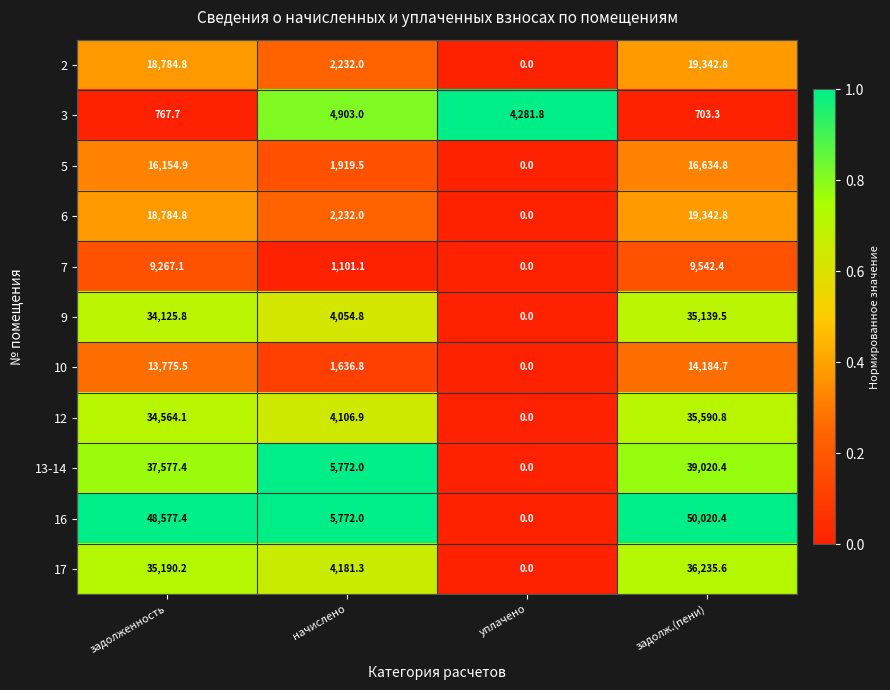

Rank the categories by 2 value from highest to lowest.

задолж.(пени), задолженность, начислено, уплачено